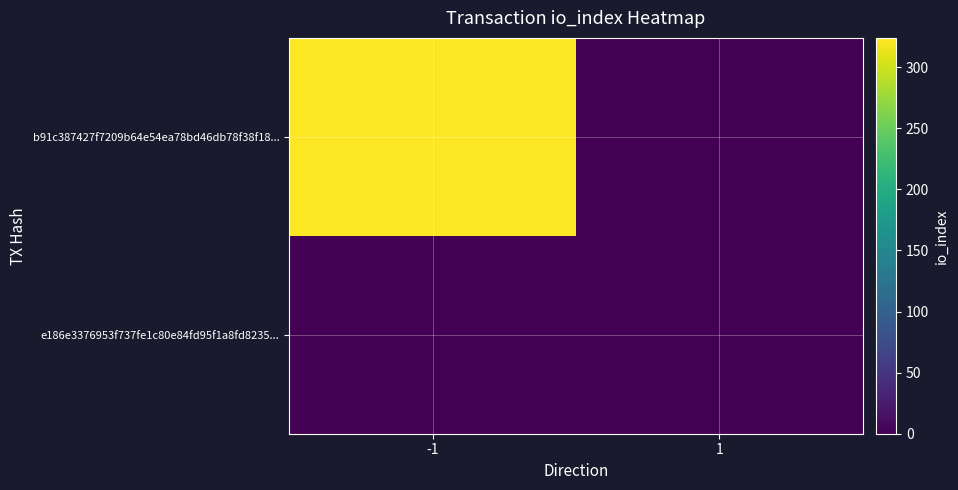

Reading right to left, transcribe all the data shown in this chart.

b91c387427f7209b64e54ea78bd46db78f38f18...: 1=0	-1=324
e186e3376953f737fe1c80e84fd95f1a8fd8235...: 1=0	-1=0